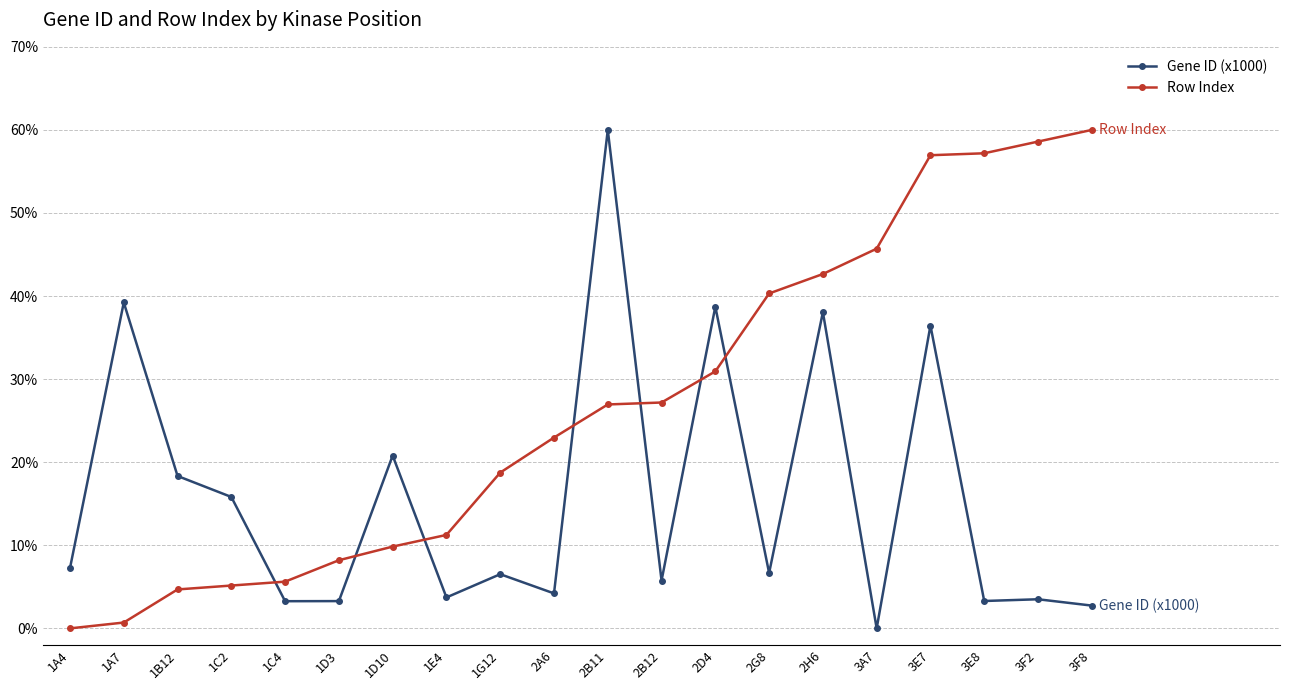

What is the greatest value displayed?

60.0